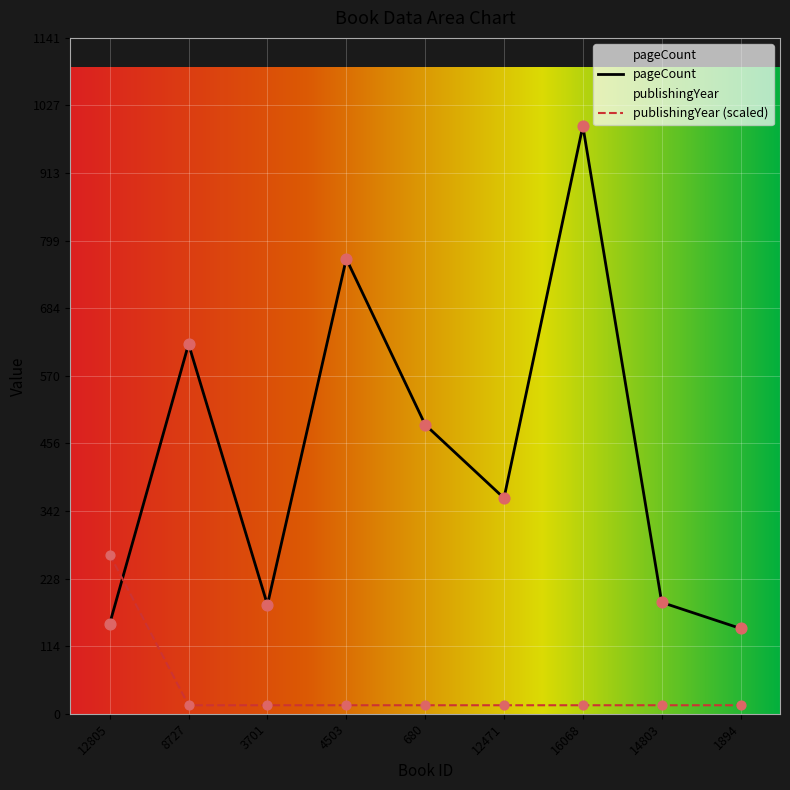

What is the total value across all series at 3701?

198.4